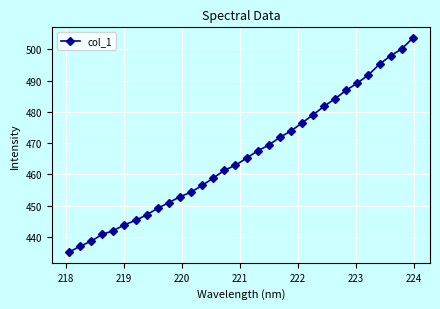

True or false: there are more than 2 points higher than both neighbors.

False